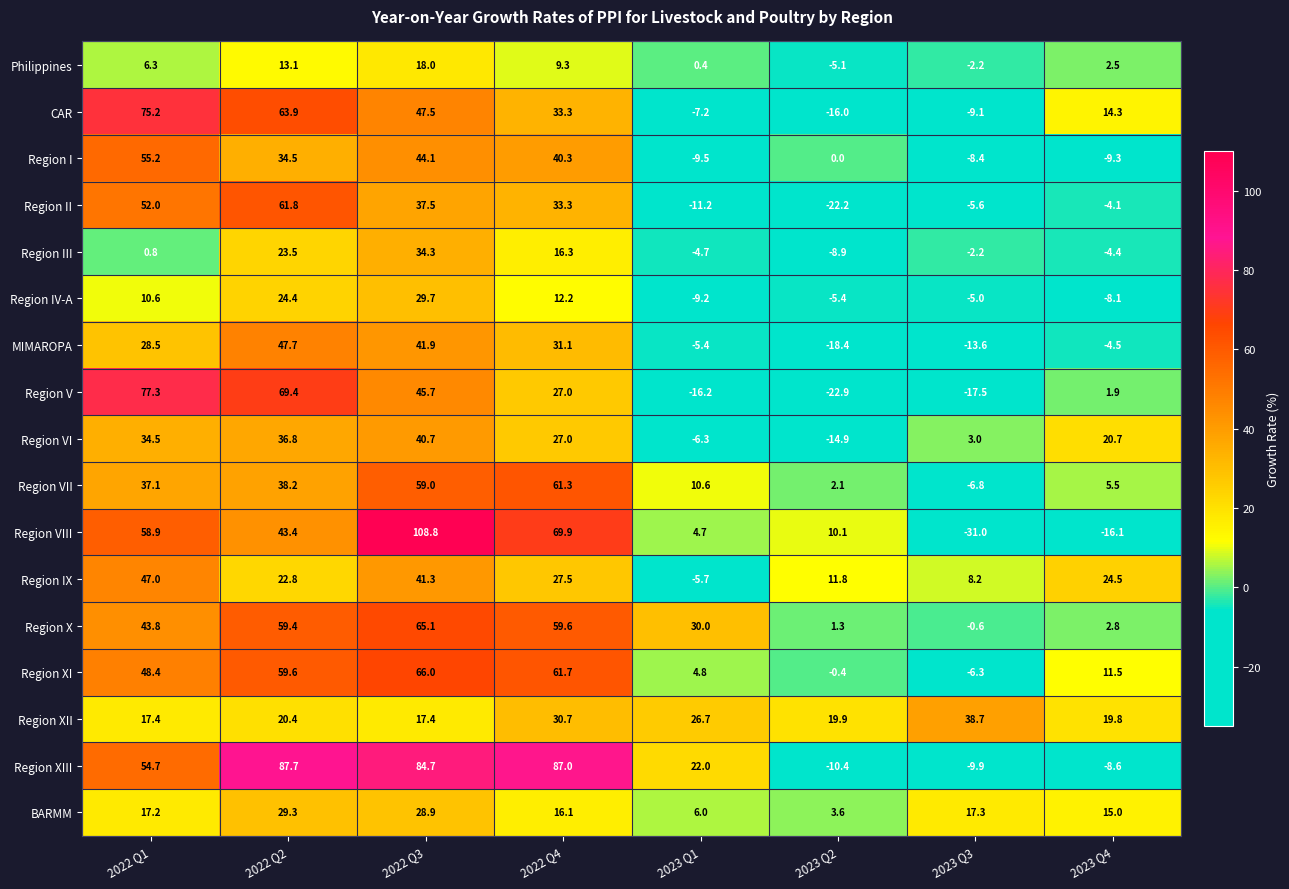

What is the total value across all series at 2023 Q4?

63.4